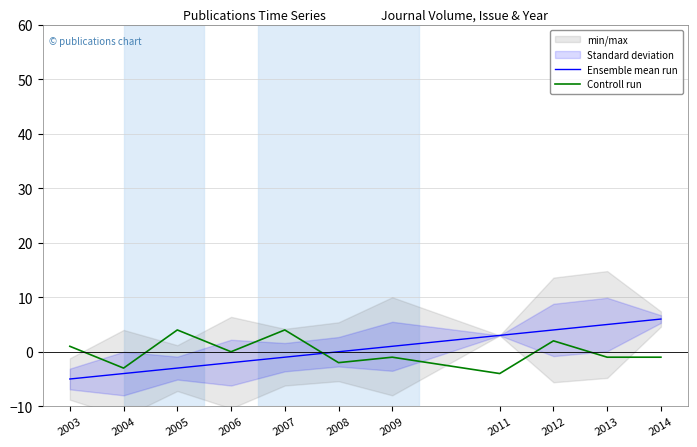

At 2013, list the series in order from smallest to largest.

Controll run, Ensemble mean run